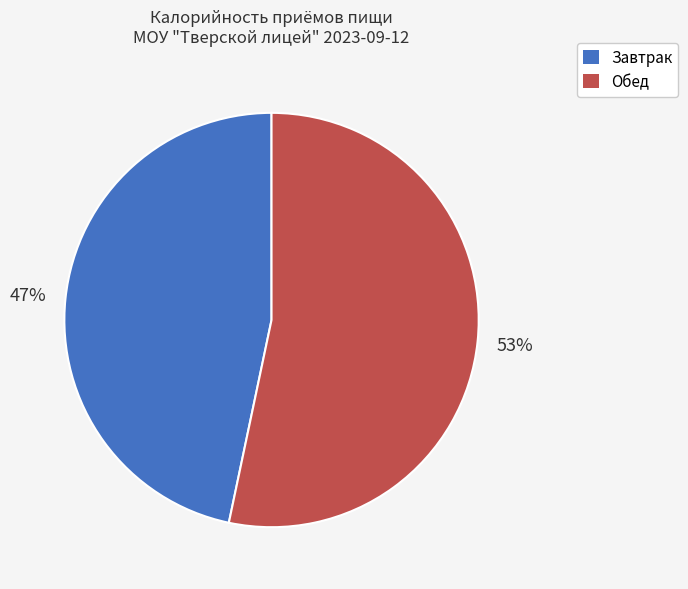

Is the sum of Завтрак and Обед greater than half?

Yes